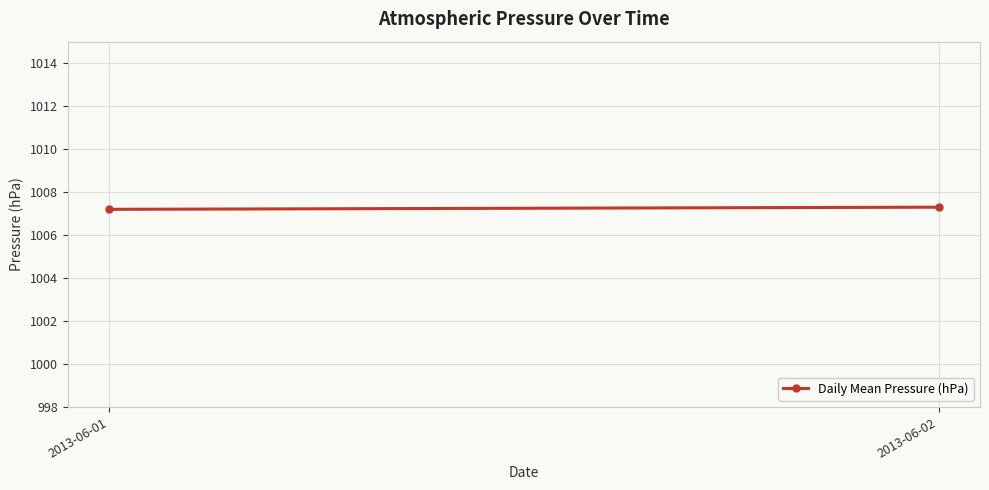

How many data points does each series have?

2